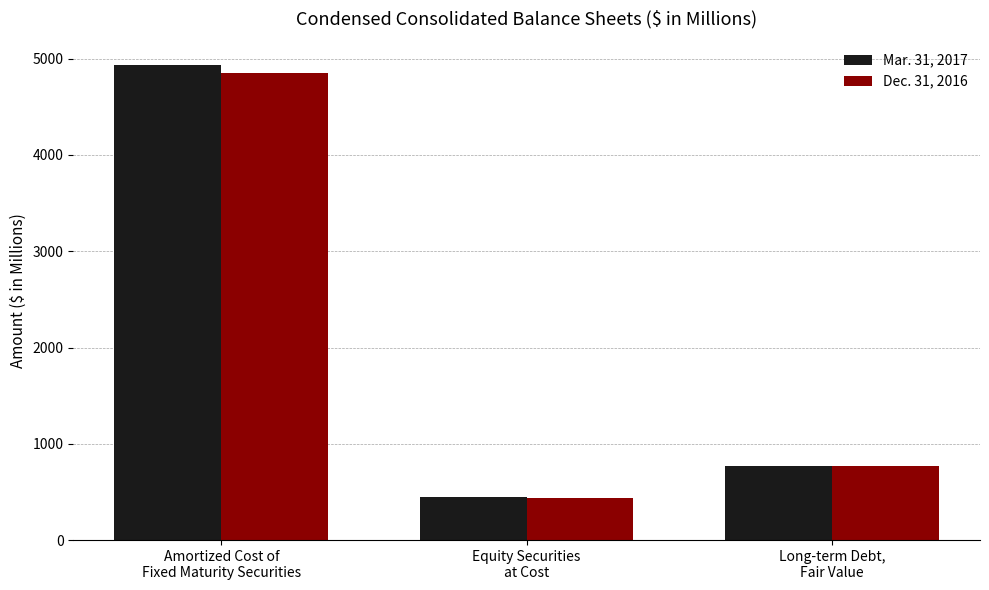

What is the total value across all series at Long-term Debt,
Fair Value?

1543.2